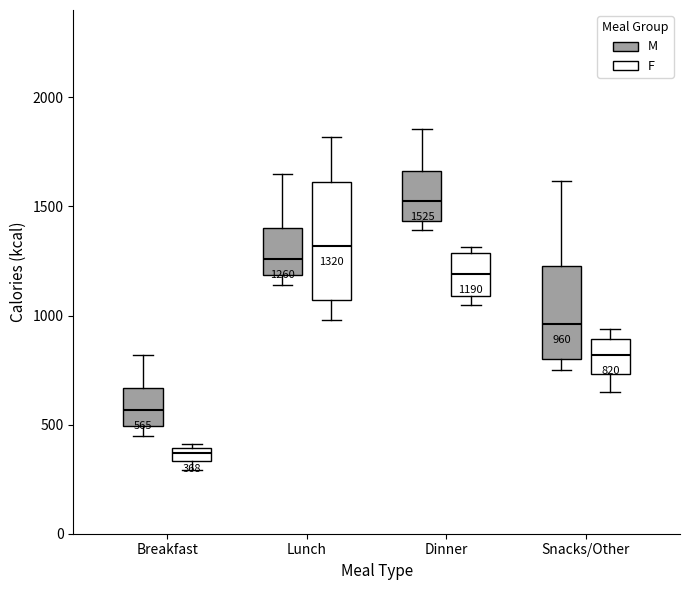

Which box has the lowest median line?

Breakfast (F)